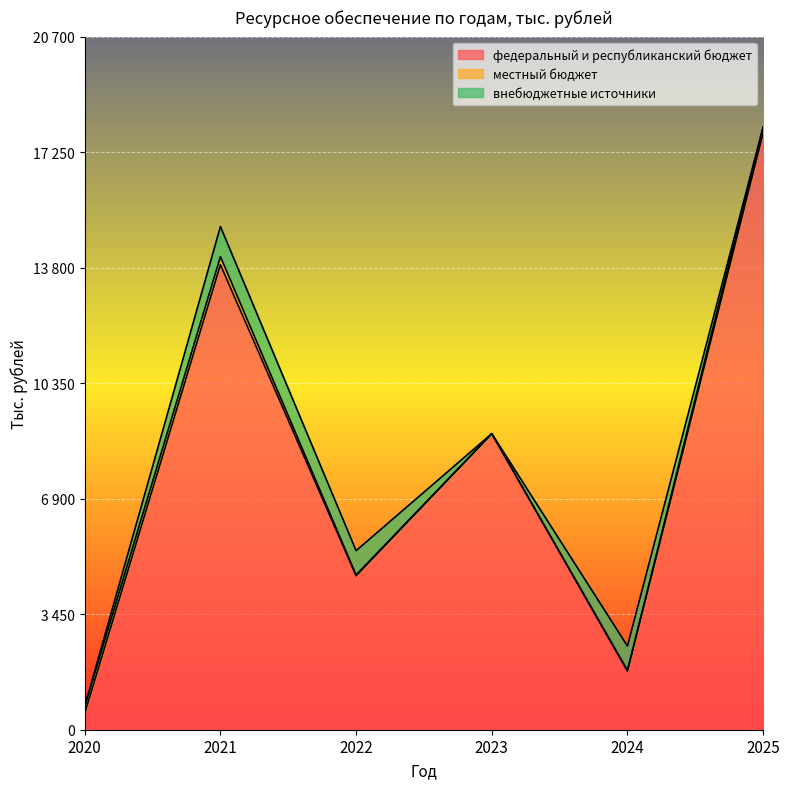

The value of федеральный и республиканский бюджет at 2024 is 2940.2. True or false?

False